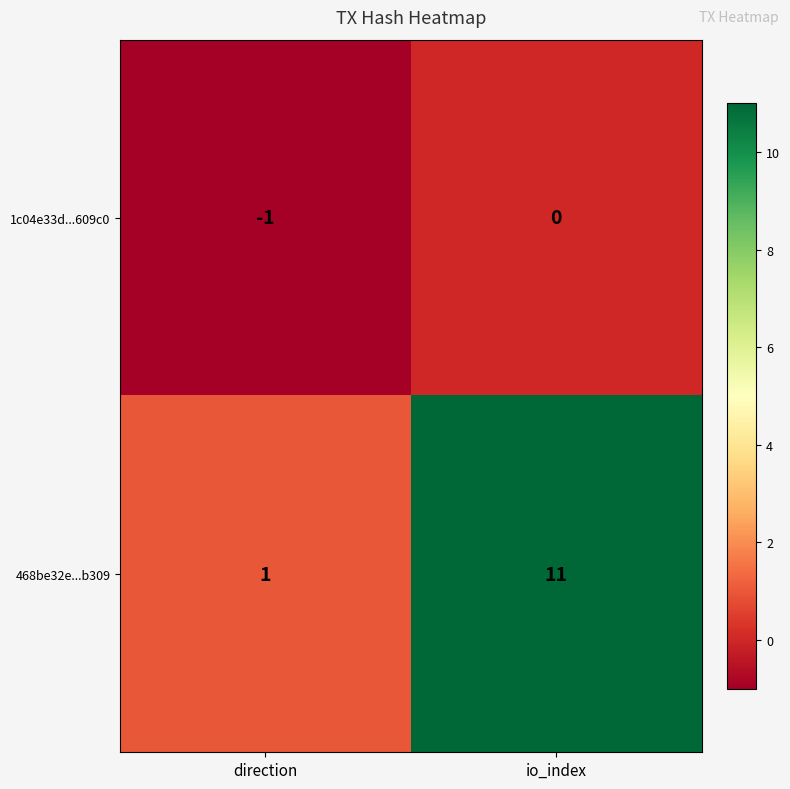

What is the greatest value displayed?

11